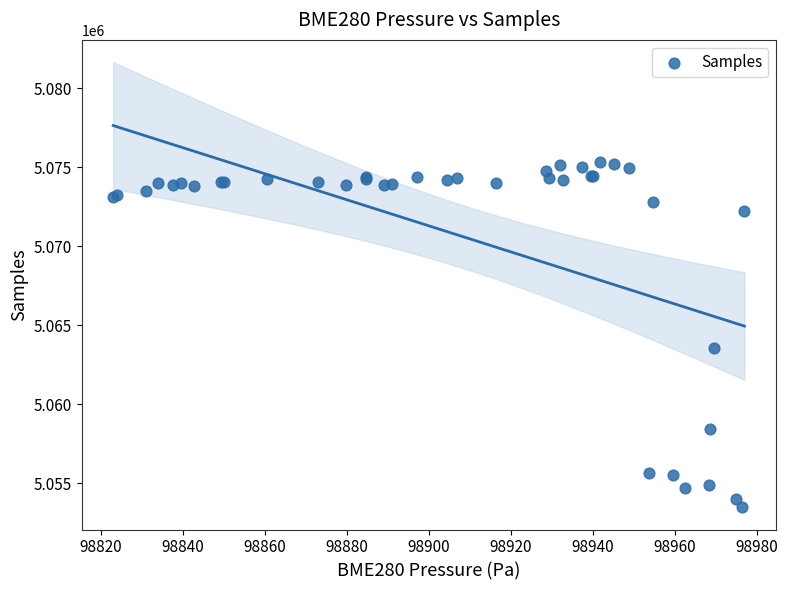

What Y value in the scatter plot is closest to 5064391?

5063526